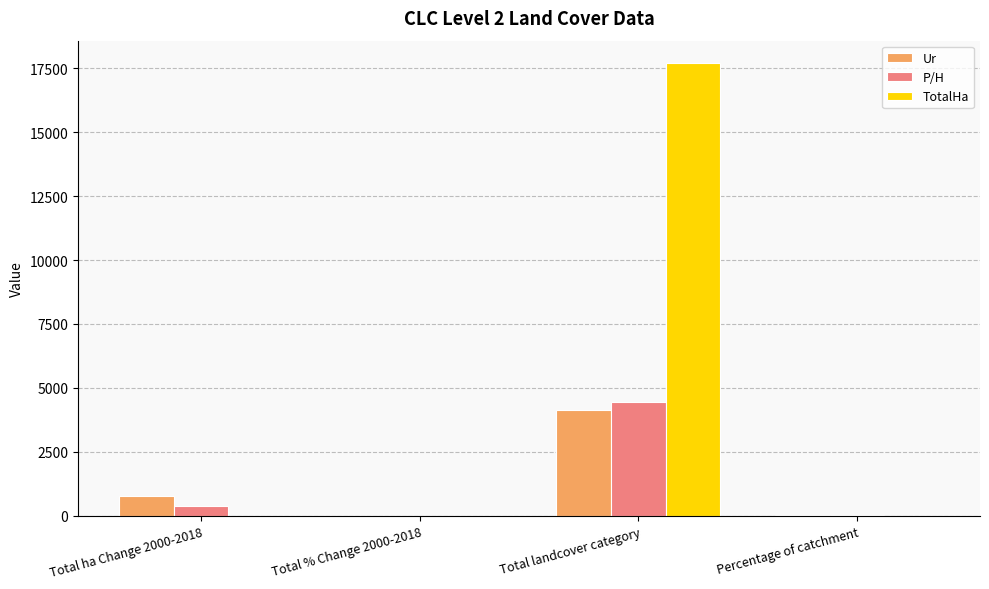

Is it true that TotalHa equals 0 at Percentage of catchment?

True